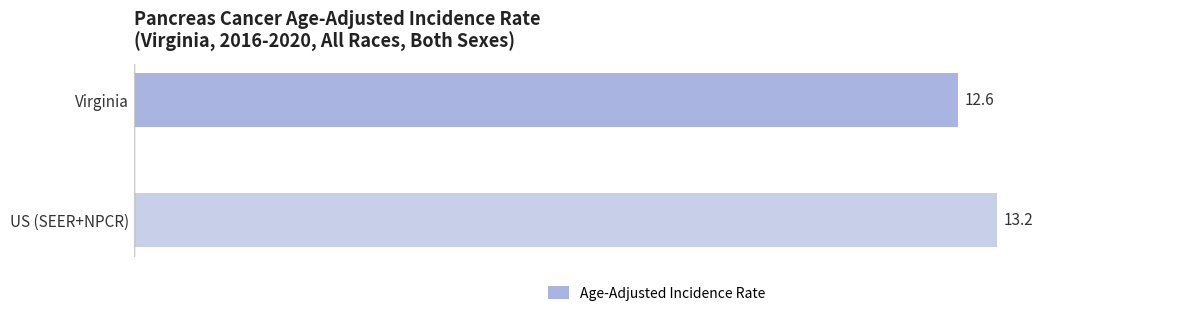

What position from the bottom is US (SEER+NPCR)?

1